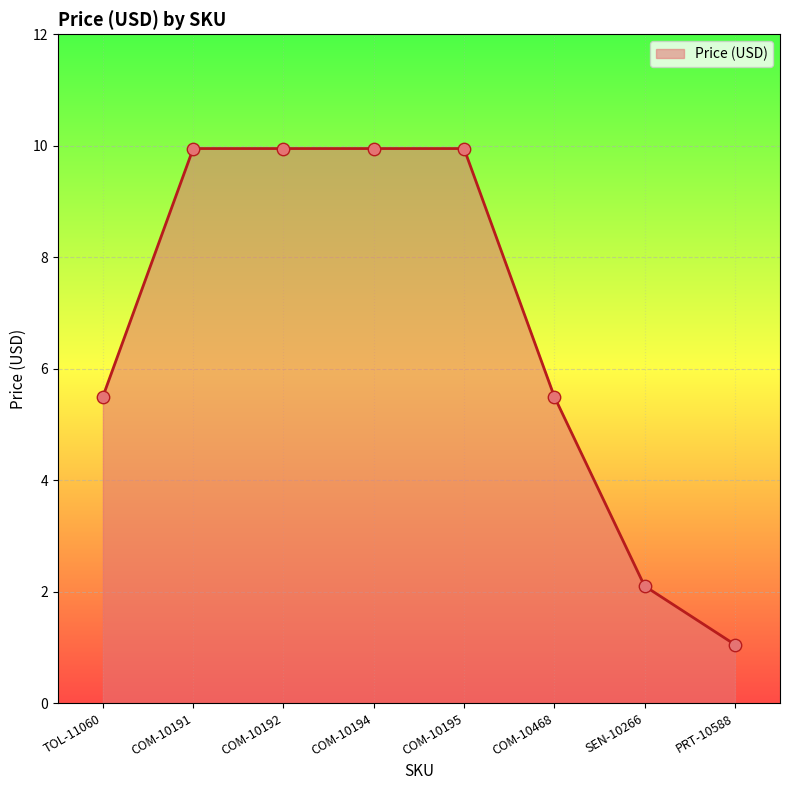

What is the change in value from COM-10192 to PRT-10588?

-8.9